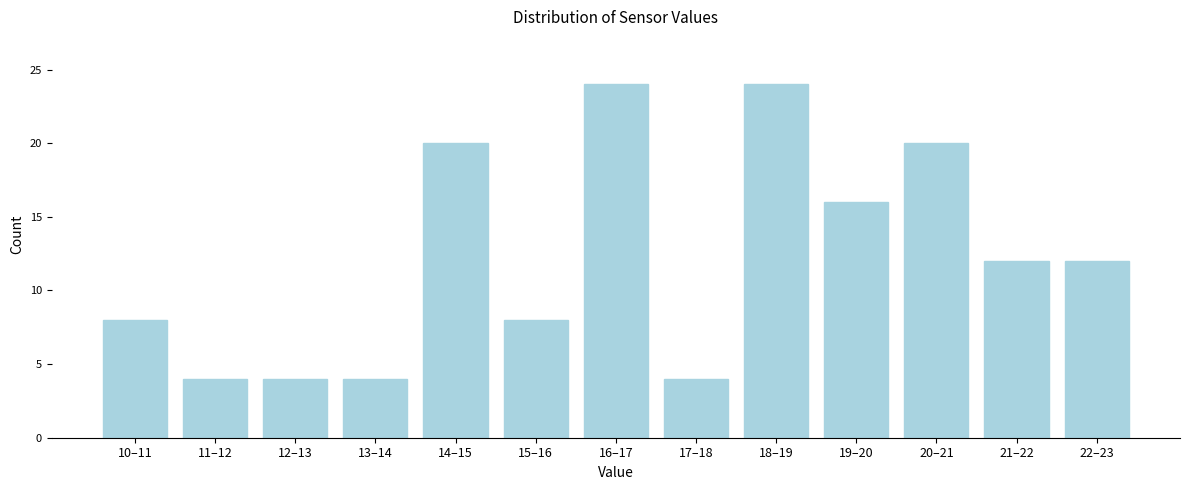

Reading left to right, list all the values displayed in this chart.

10–11=8	11–12=4	12–13=4	13–14=4	14–15=20	15–16=8	16–17=24	17–18=4	18–19=24	19–20=16	20–21=20	21–22=12	22–23=12